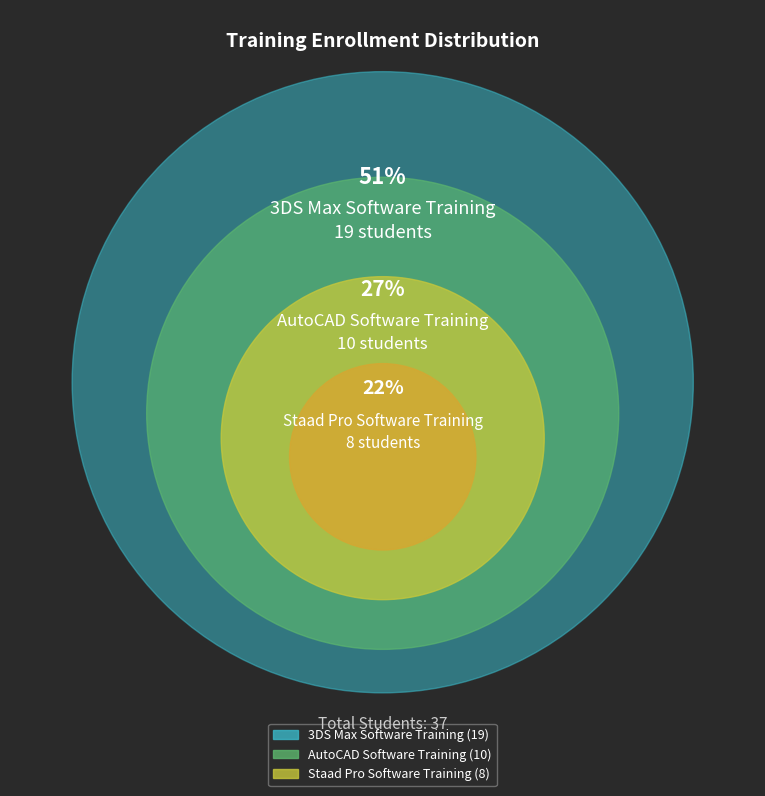

Which slice is the largest?

3DS Max Software Training